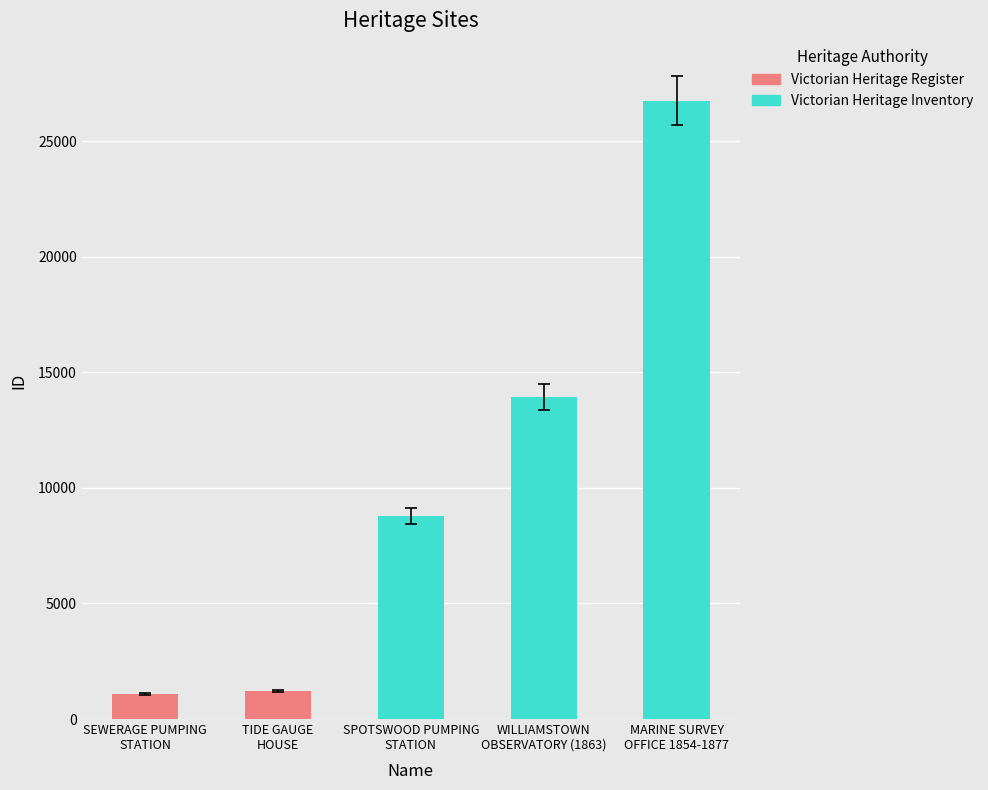

What is the sum of all values?

51791